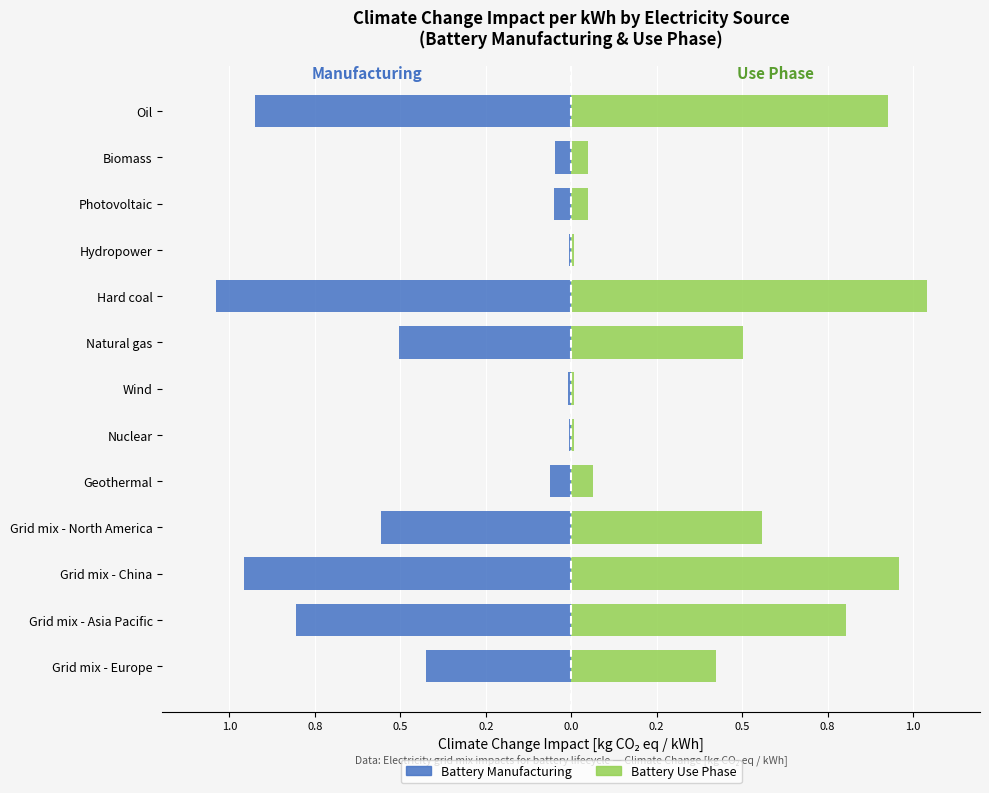

Which series changed the most between Grid mix - Europe and Geothermal?

Battery Manufacturing (kWh impact)